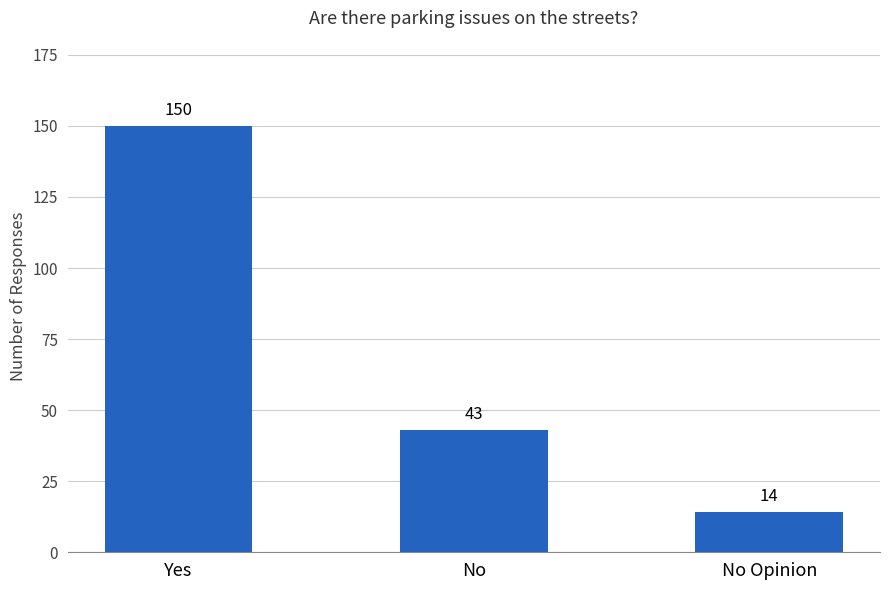

What position from the left is Yes?

1